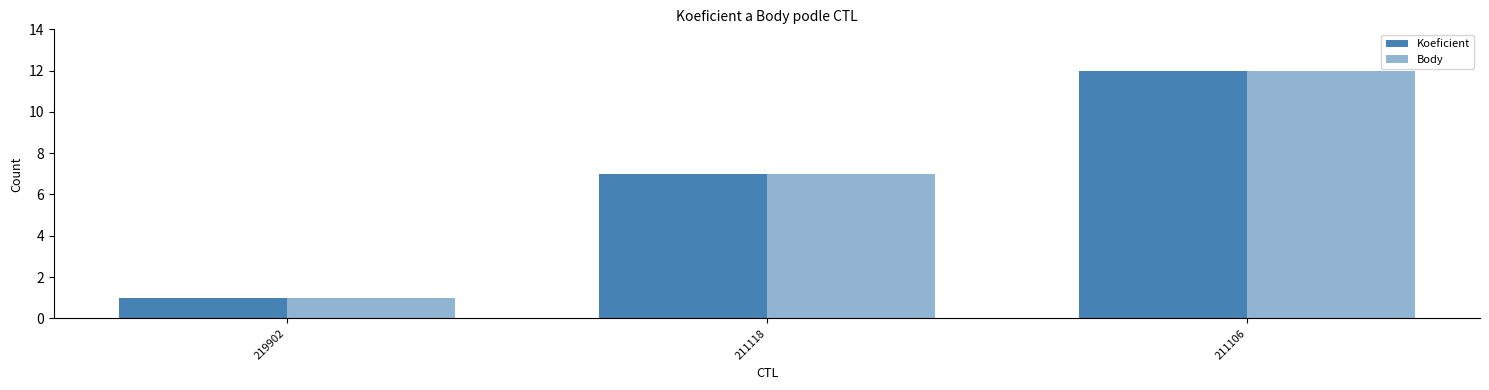

How many values in the Body series are below 7?

1